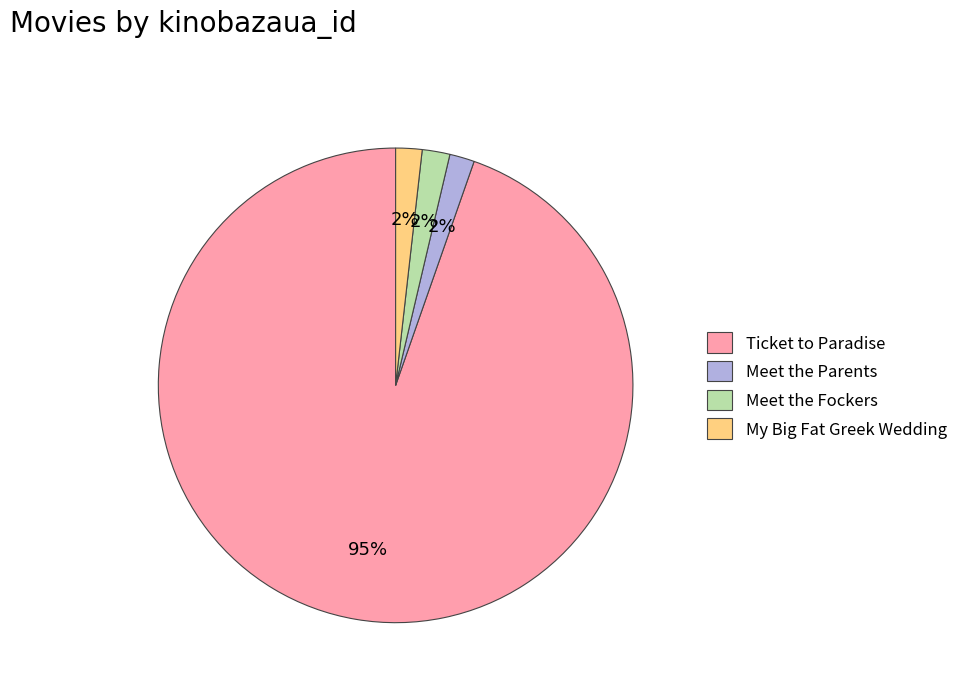

To the nearest percent, what is the average slice percentage?

25%